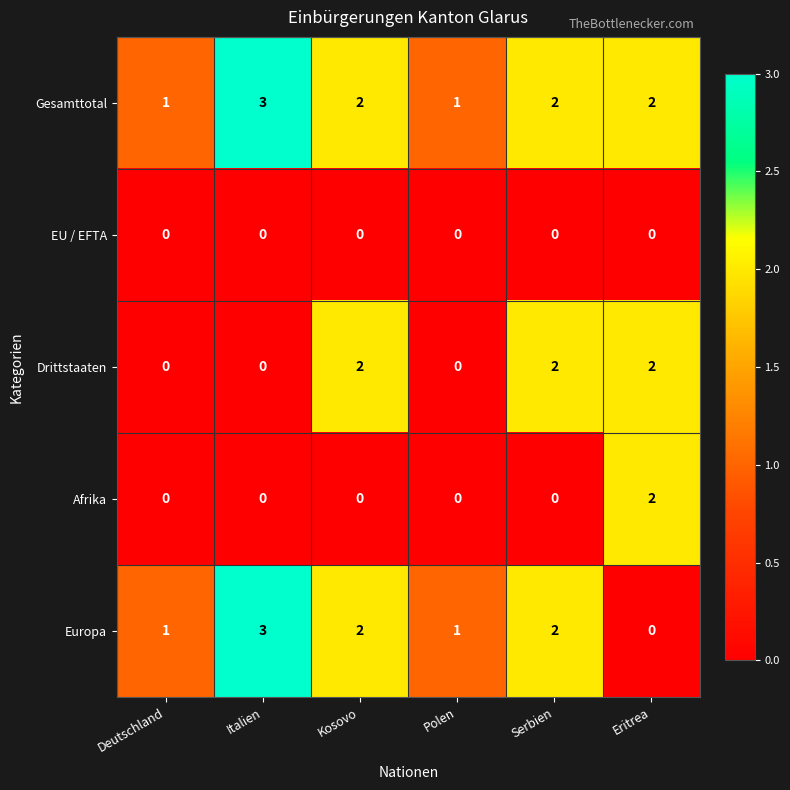

What is the difference between the highest and lowest values at Deutschland?

1